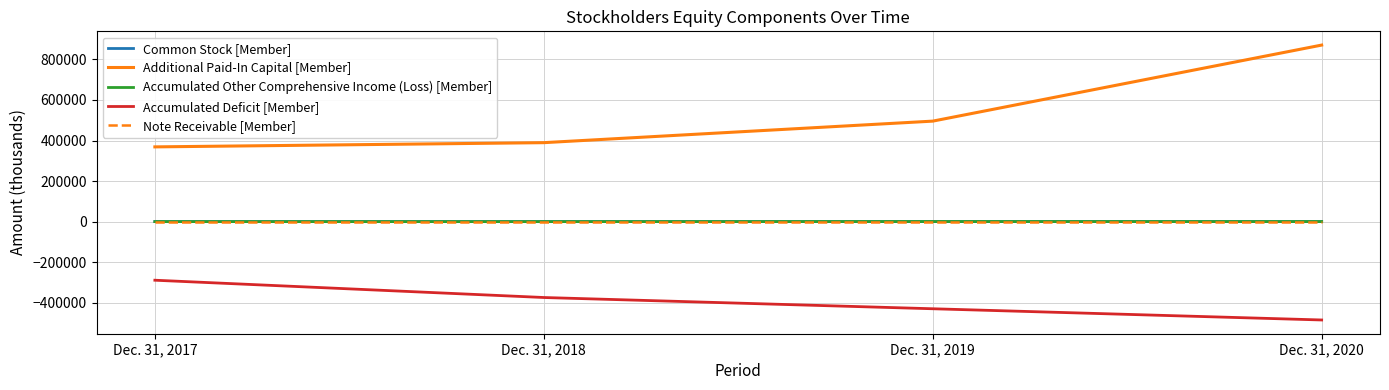

True or false: Accumulated Other Comprehensive Income (Loss) [Member] and Accumulated Deficit [Member] cross at least once.

False